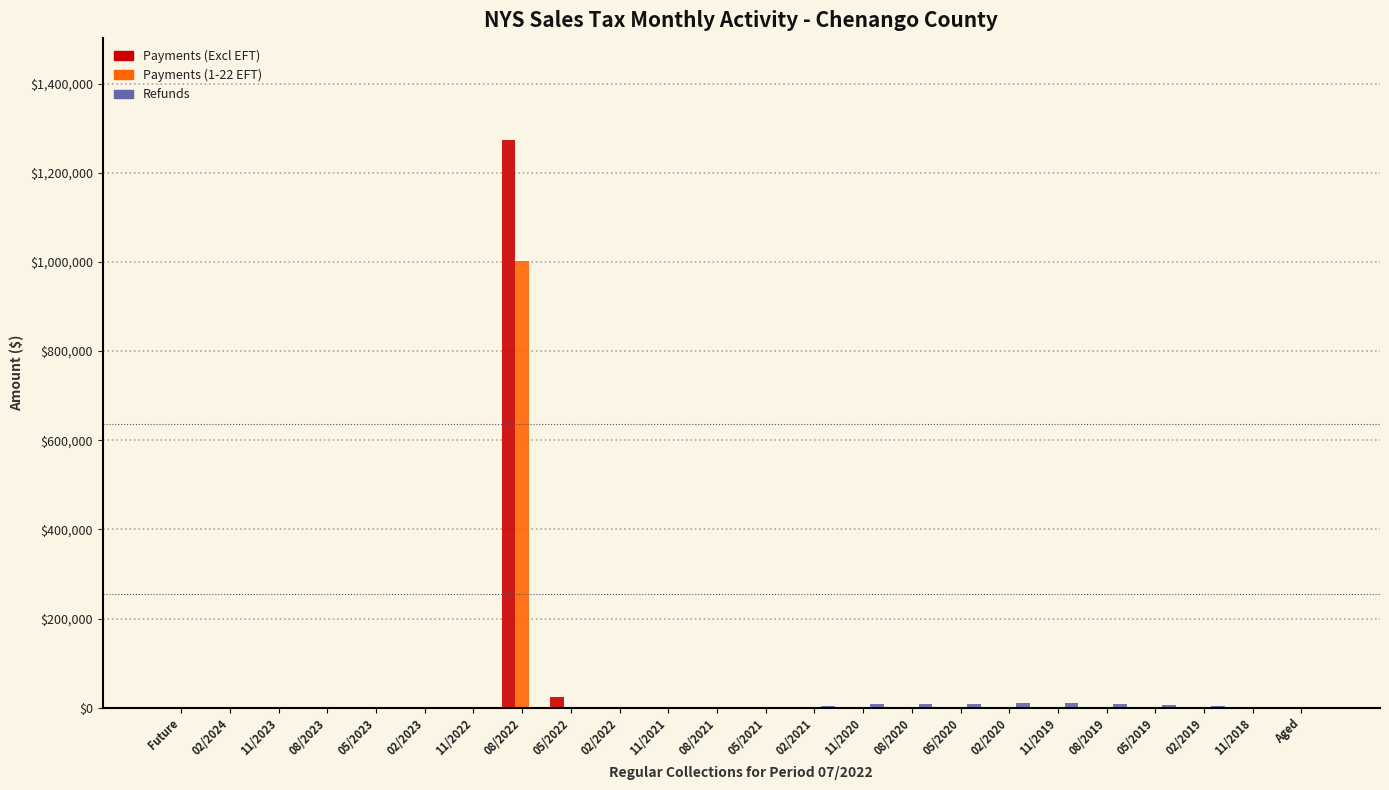

What is the greatest value displayed?

1272984.0